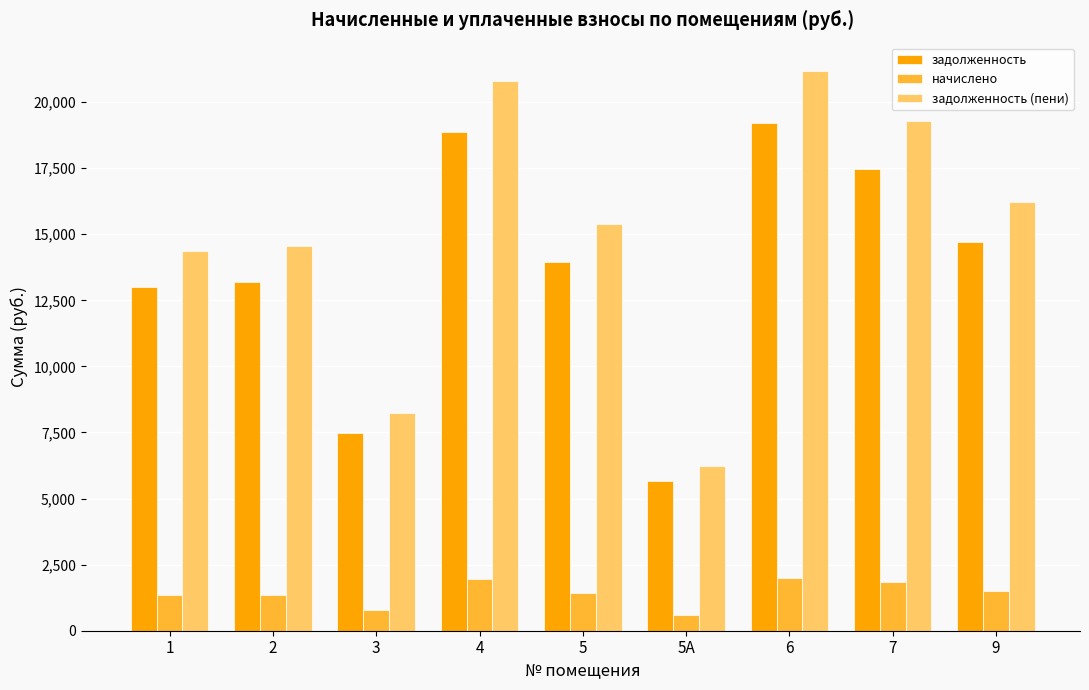

What is the sum of all начислено values?

12799.8